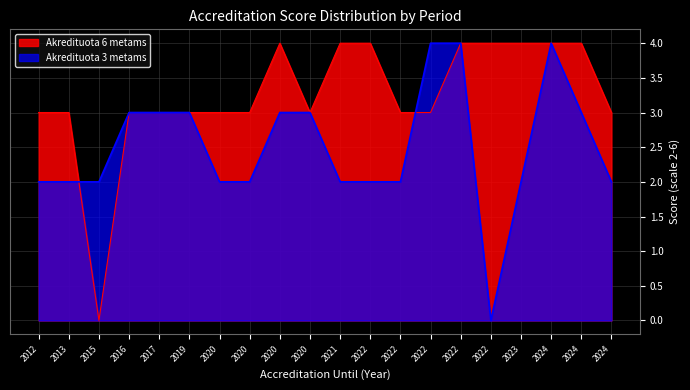

What is the approximate value of Akredituota 6 metams at 2020?

4